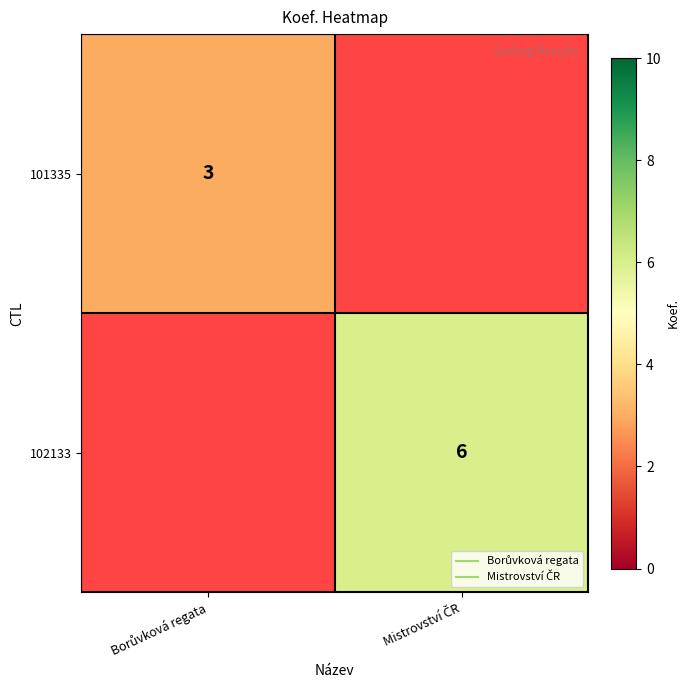

At which category is the sum across all series the highest?

Mistrovství ČR